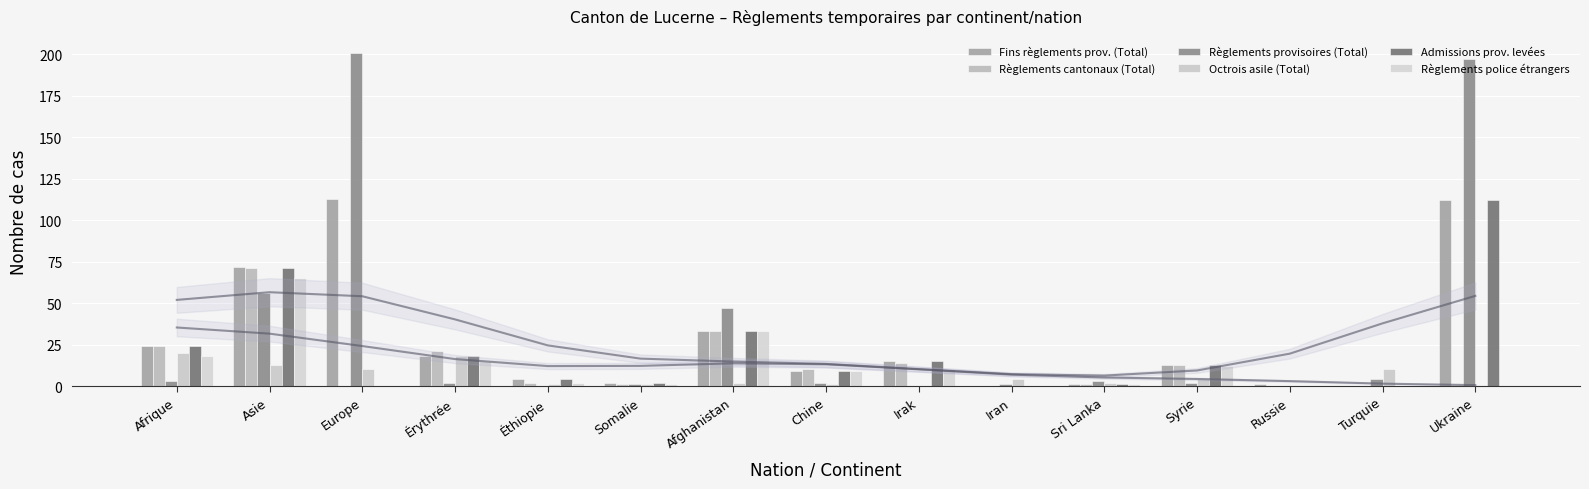

What is the value of the Octrois asile (Total) bar at the 4th from the left?

18